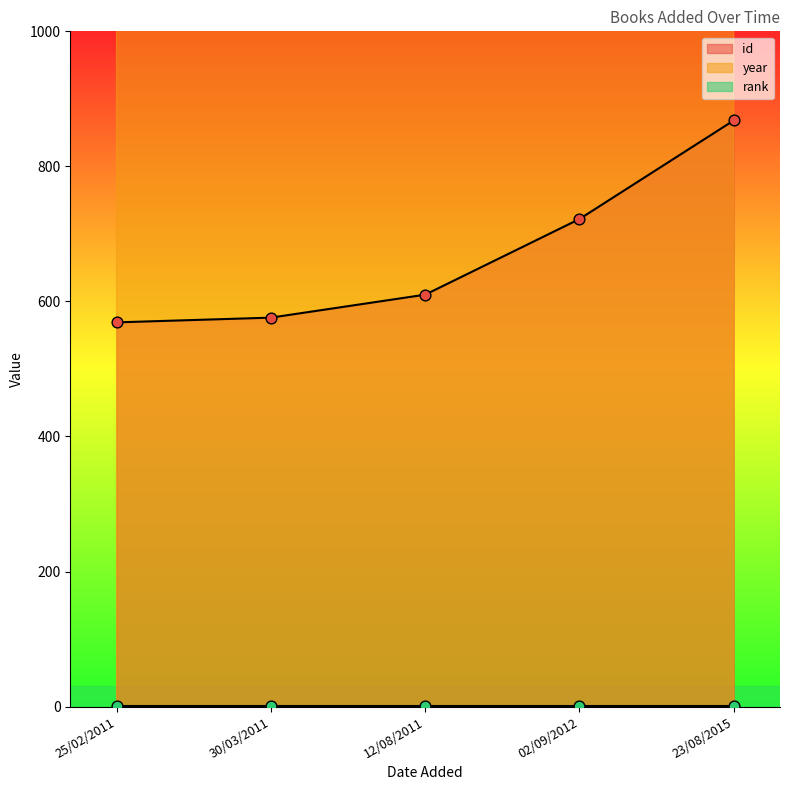

At which category is the sum across all series the highest?

23/08/2015